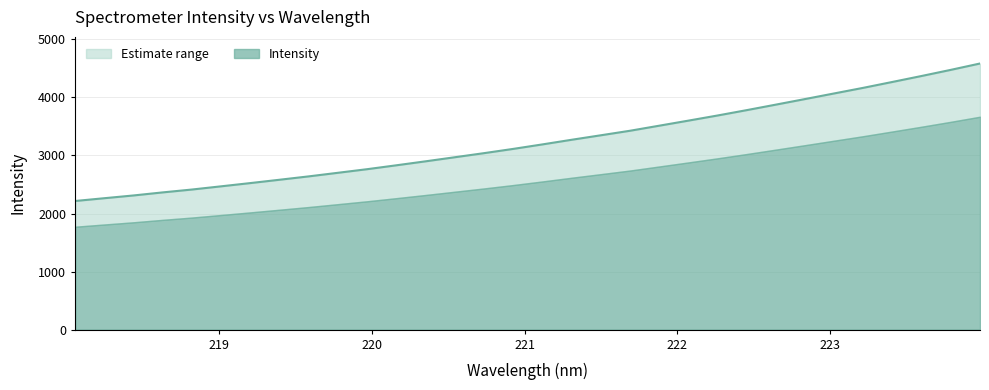

What is the change in value from 220.9264 to 221.4993?

+234.5